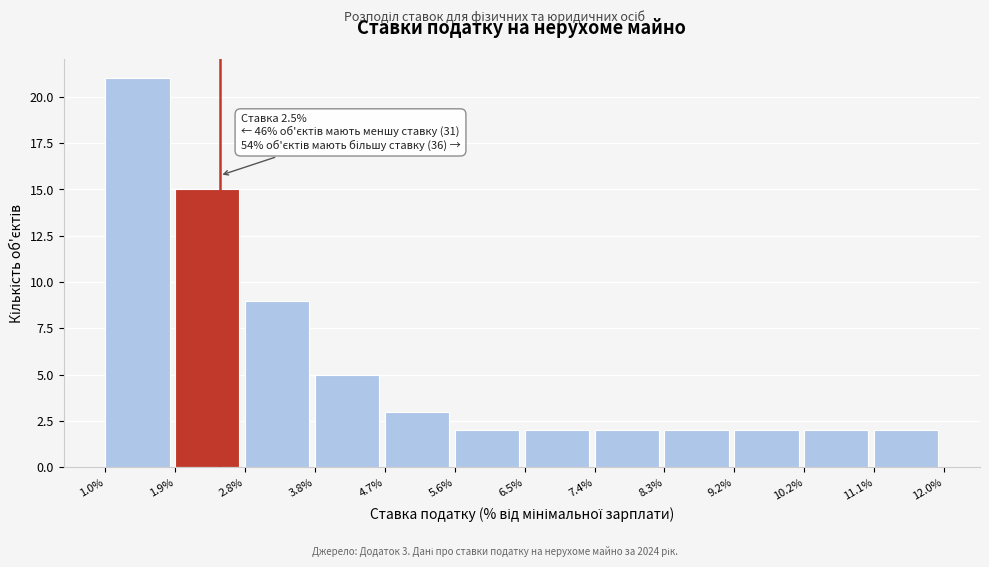

Over which range of the x-axis is the bar tallest?

1.0% to 1.9%